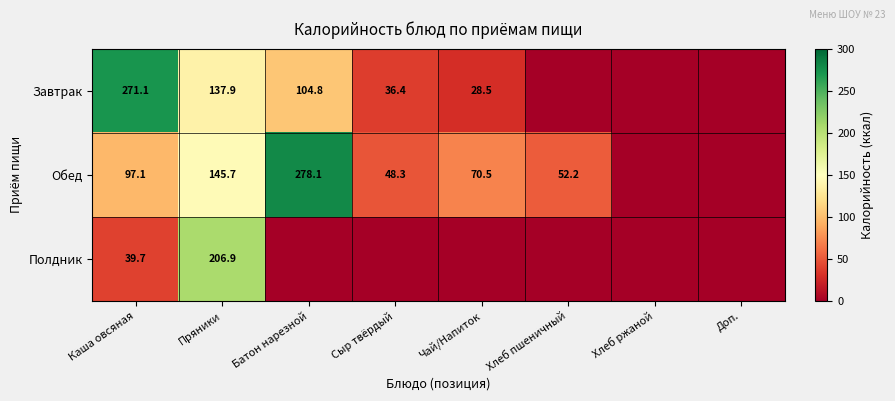

What is the total value across all series at Хлеб пшеничный?

52.2